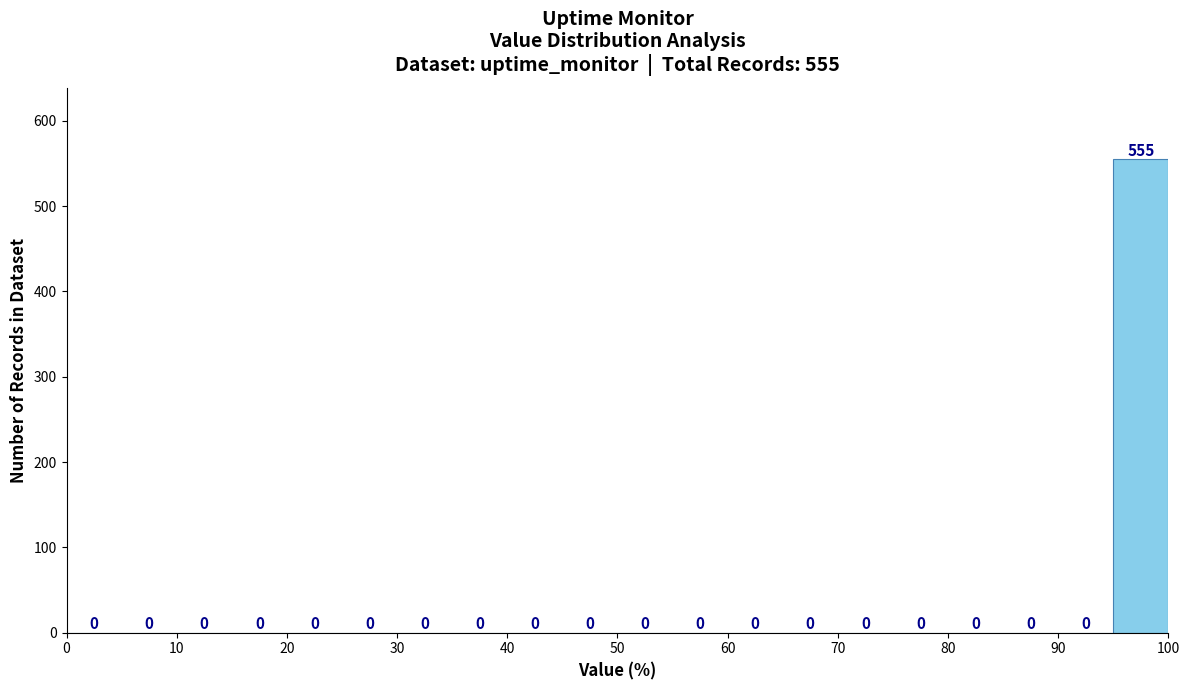

Over which range of the x-axis is the bar tallest?

95 to 100